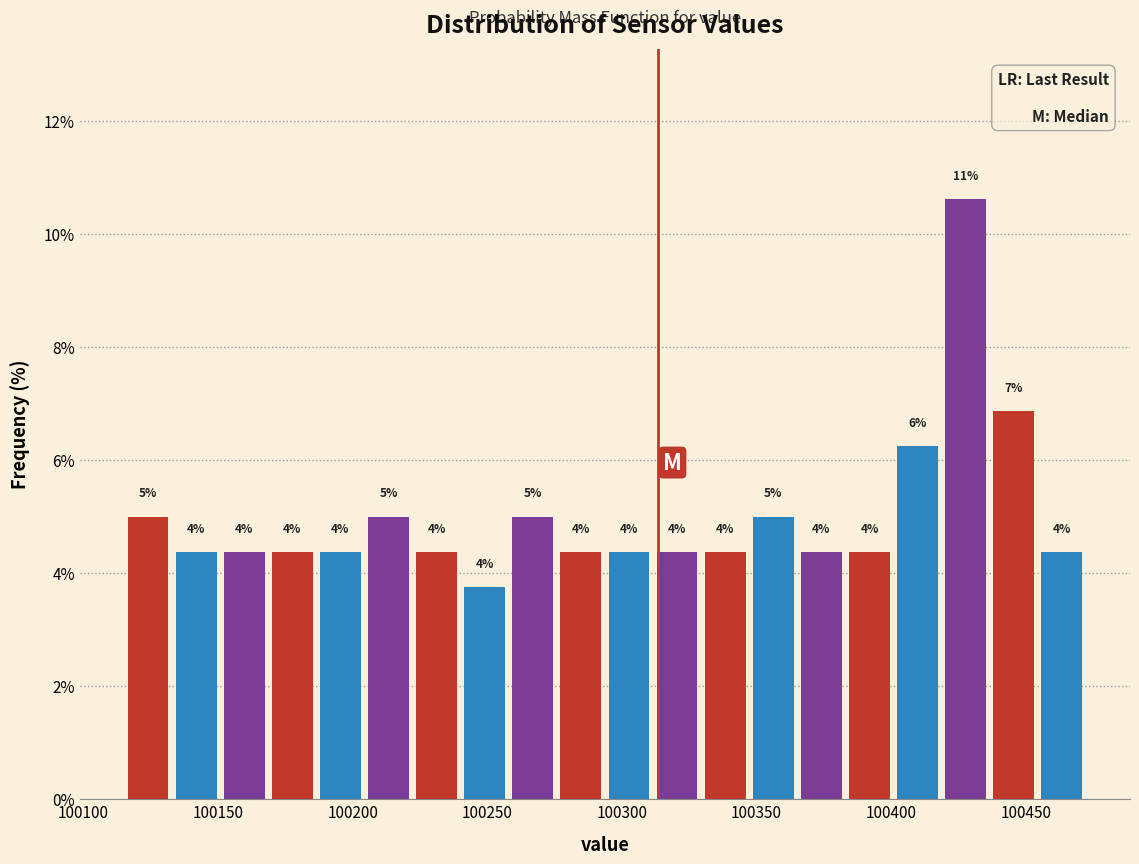

Around what value on the x-axis is the tallest bar? Give the approximate position of its centre, as read against the axis.

100430